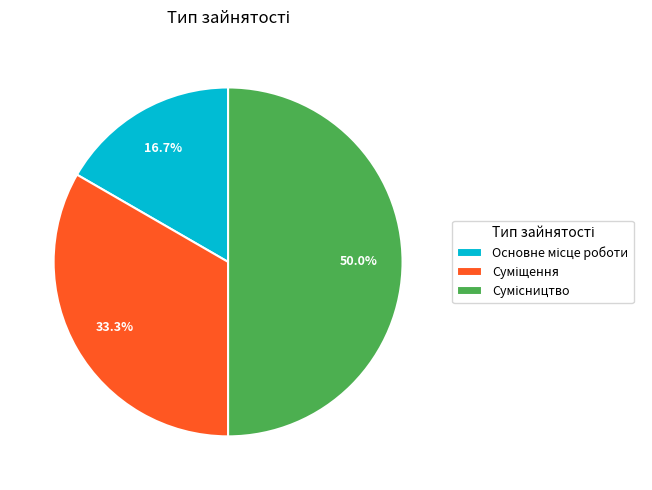

How many segments does this pie chart have?

3